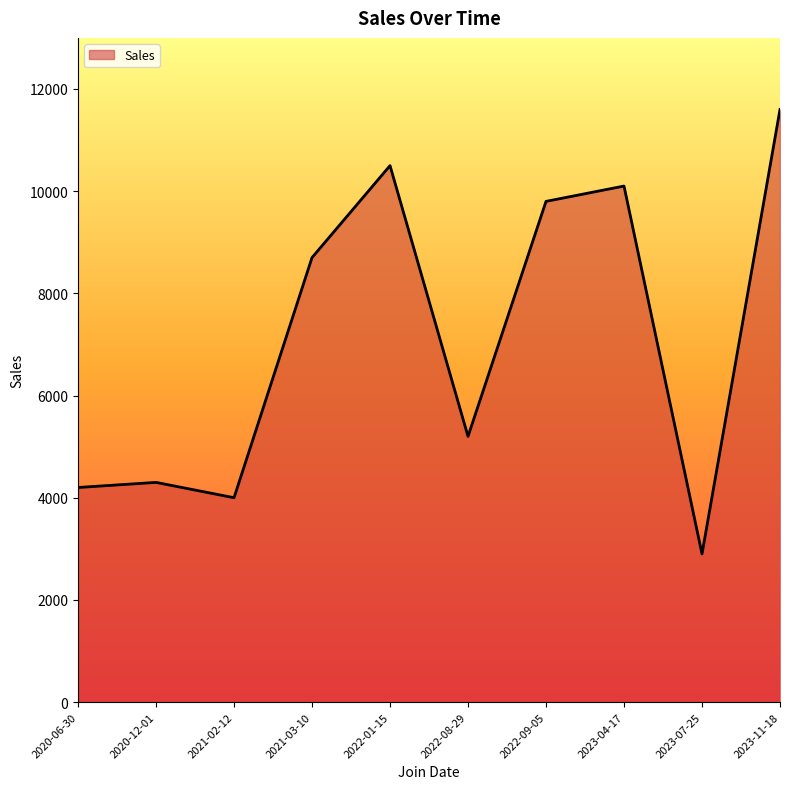

What is the difference between the second highest and second lowest values?

6500